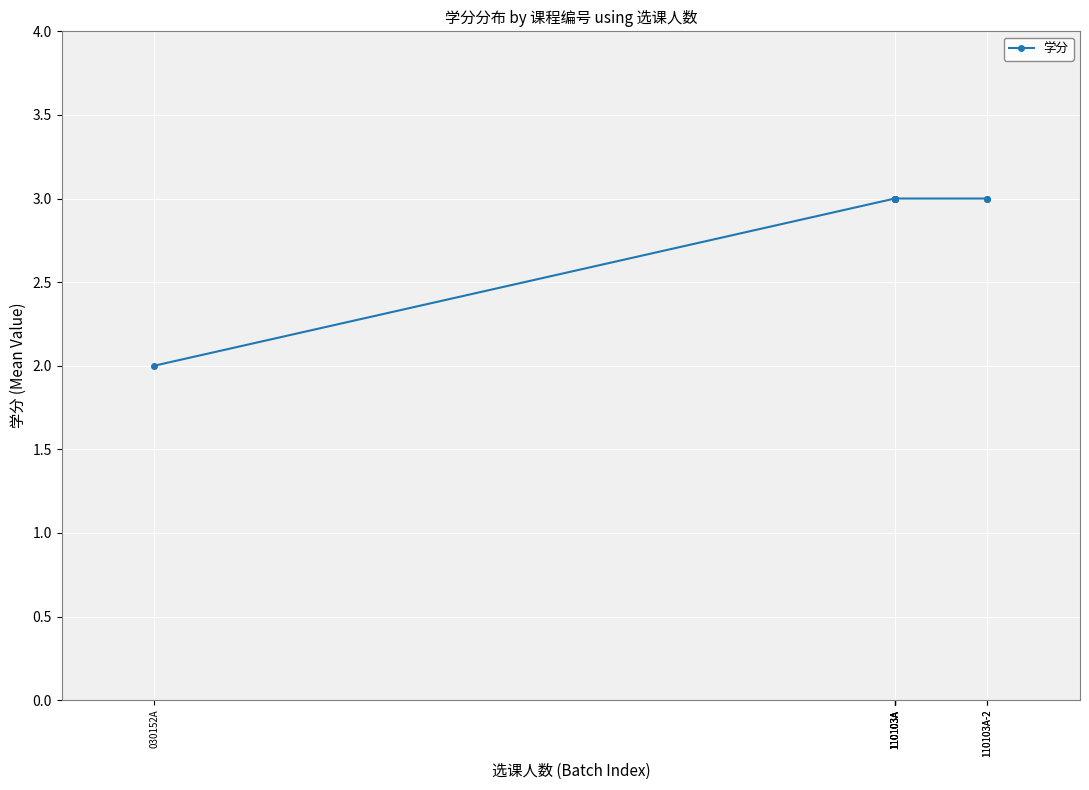

Reading right to left, list all the values displayed in this chart.

3	3	3	3	3	3	3	2